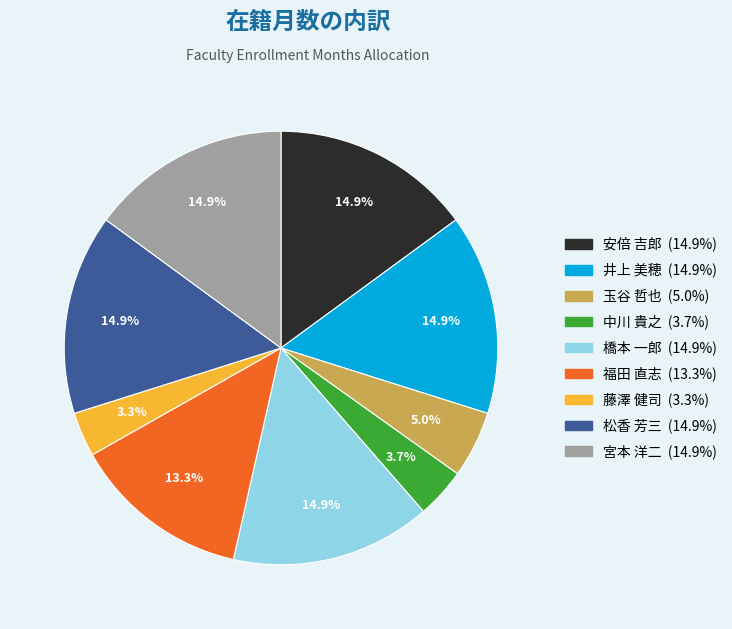

What percentage is NOT represented by 井上 美穂?

85.1%